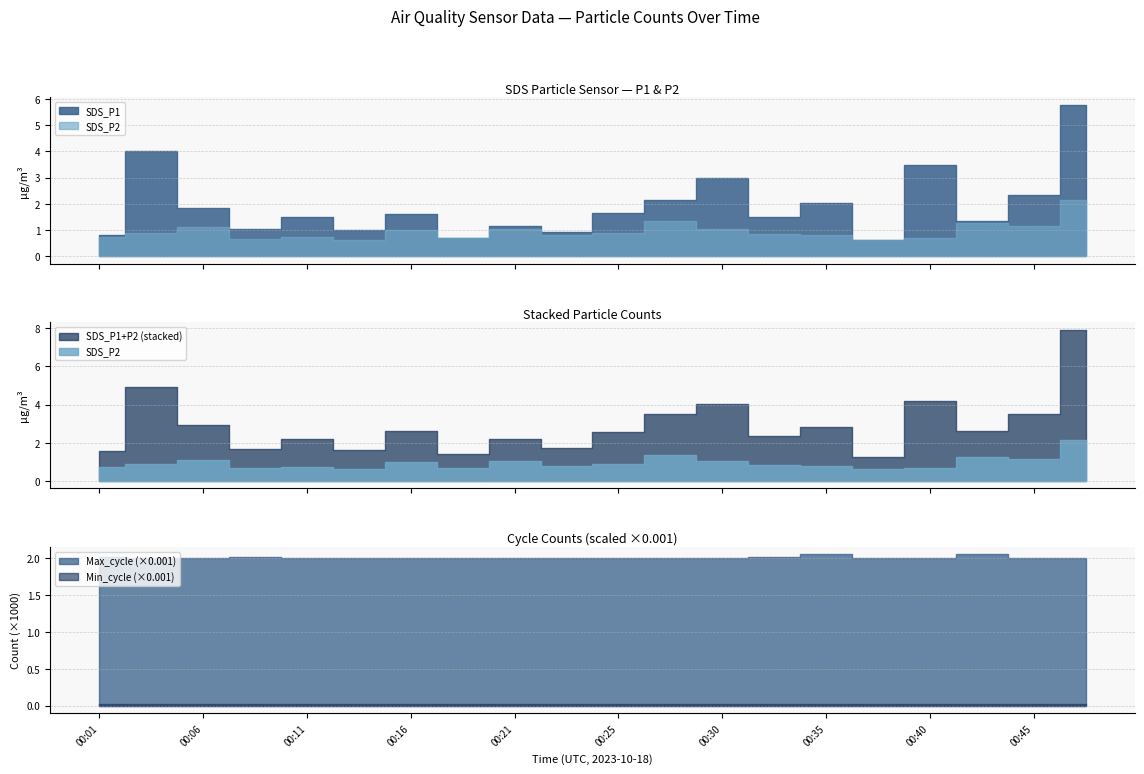

Rank the categories by Max_cycle_scaled value from highest to lowest.

00:43, 00:35, 00:08, 00:01, 00:33, 00:38, 00:16, 00:13, 00:30, 00:40, 00:21, 00:03, 00:25, 00:45, 00:48, 00:11, 00:18, 00:23, 00:06, 00:28